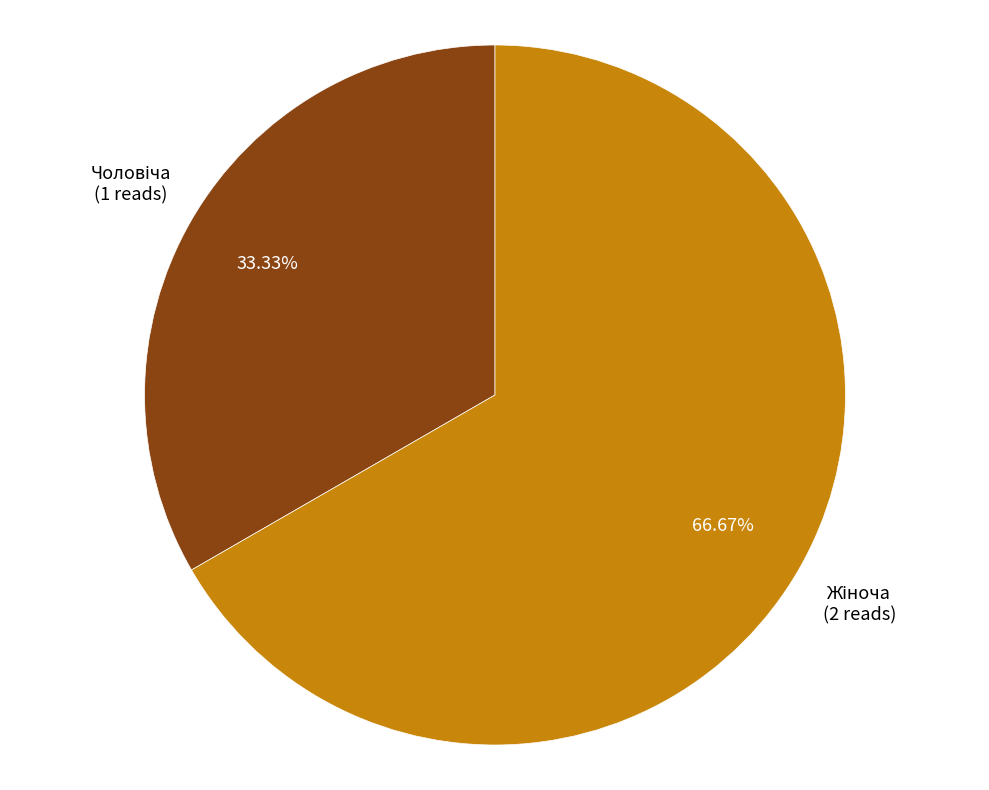

Does any single category account for the majority?

Yes